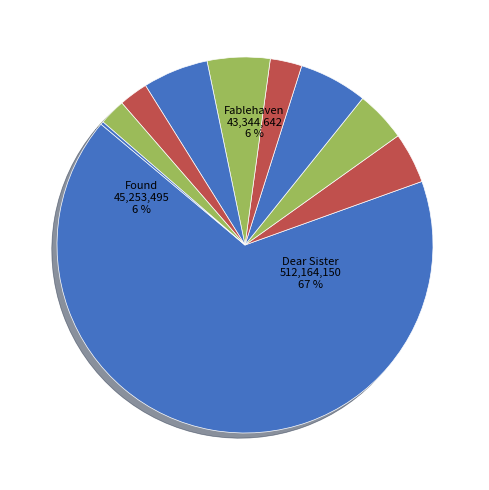

How many slices are in this pie chart?

10